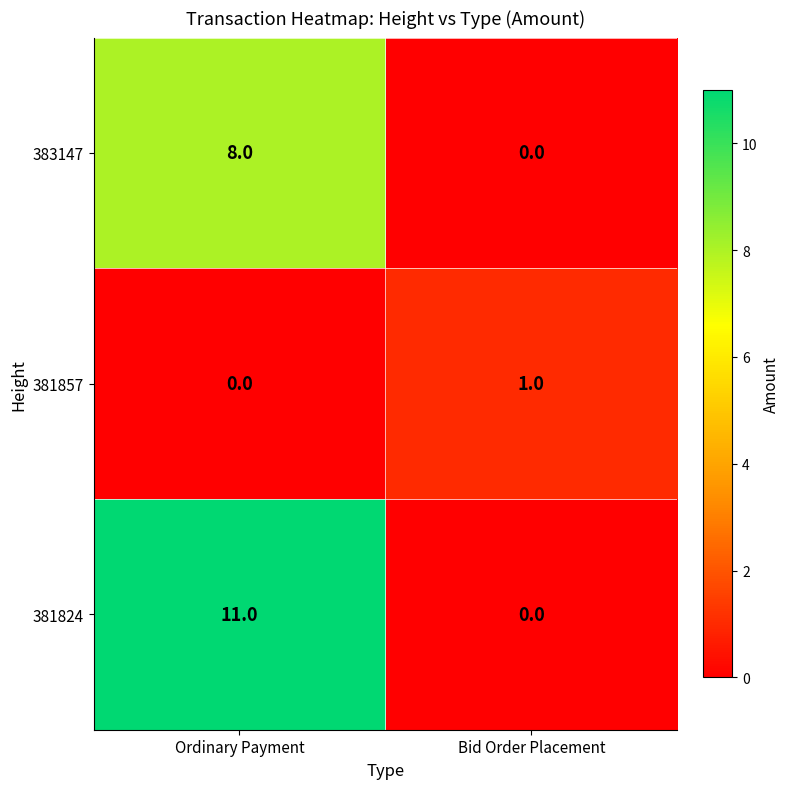

What is the spread (max minus min) of values at Bid Order Placement?

1